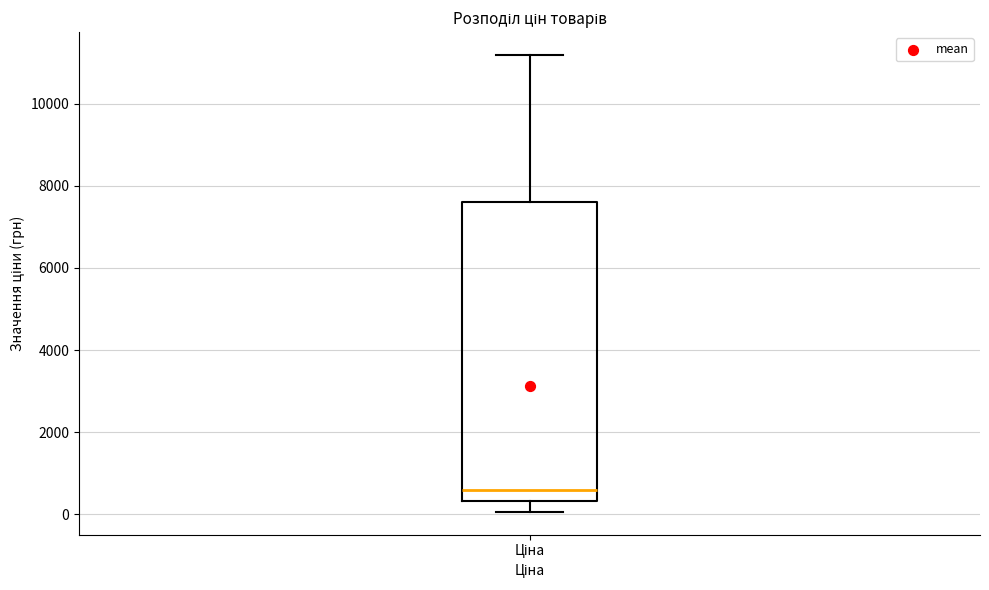

Read this box plot against the y-axis: the position of the median line, the range covered by the box, and the ends of both whiskers. The values are not printed on the chart, so give them approximately, as read against the axis.

median 600, box 400 to 7600, whiskers 0 to 11200